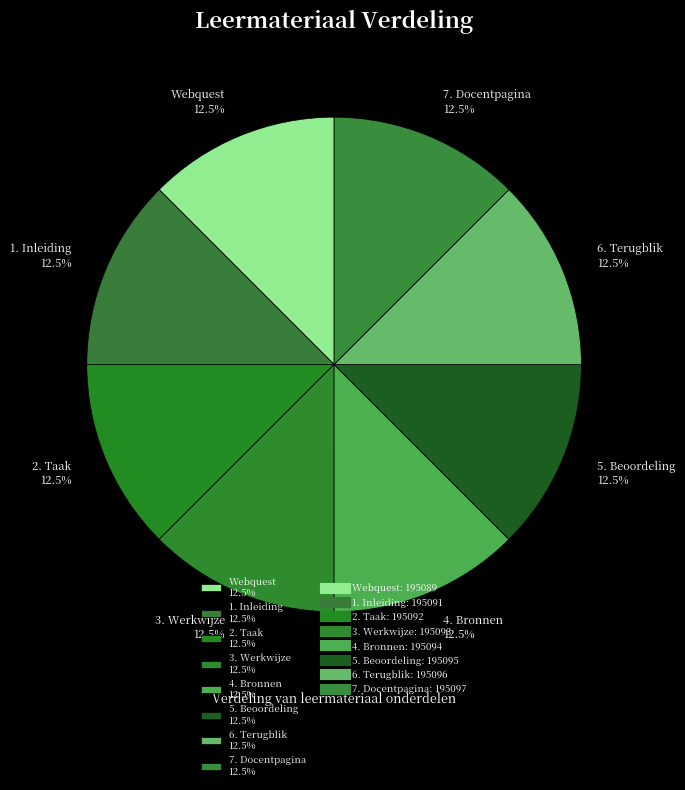

Combined, what portion of the pie is 1. Inleiding 12.5% and 7. Docentpagina 12.5%?

25.0%